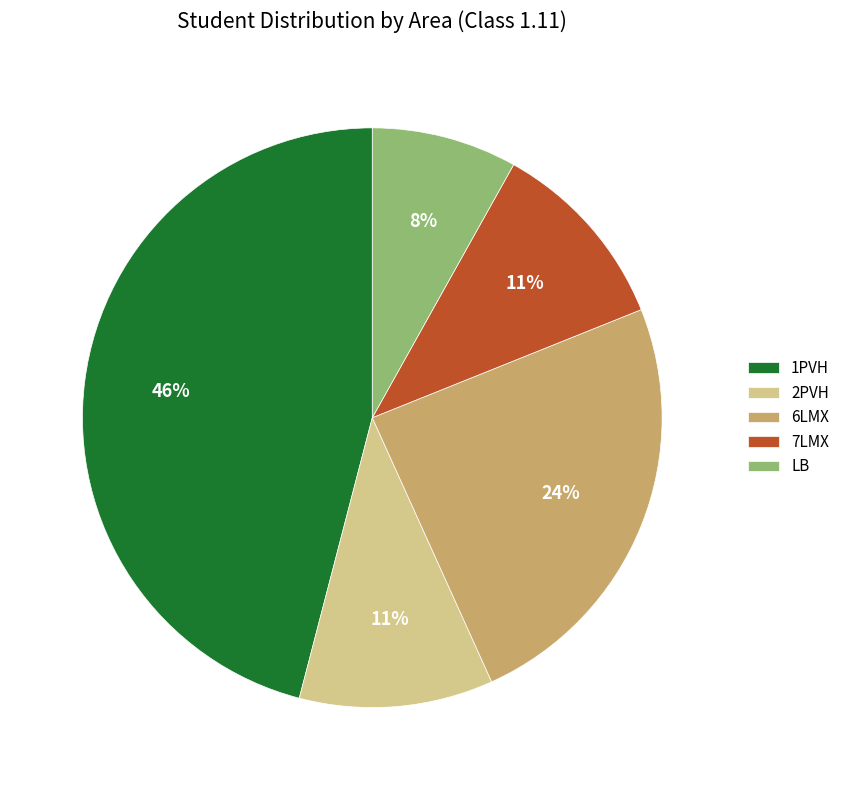

To the nearest percent, what is the difference between the largest and smallest slice percentages?

38%